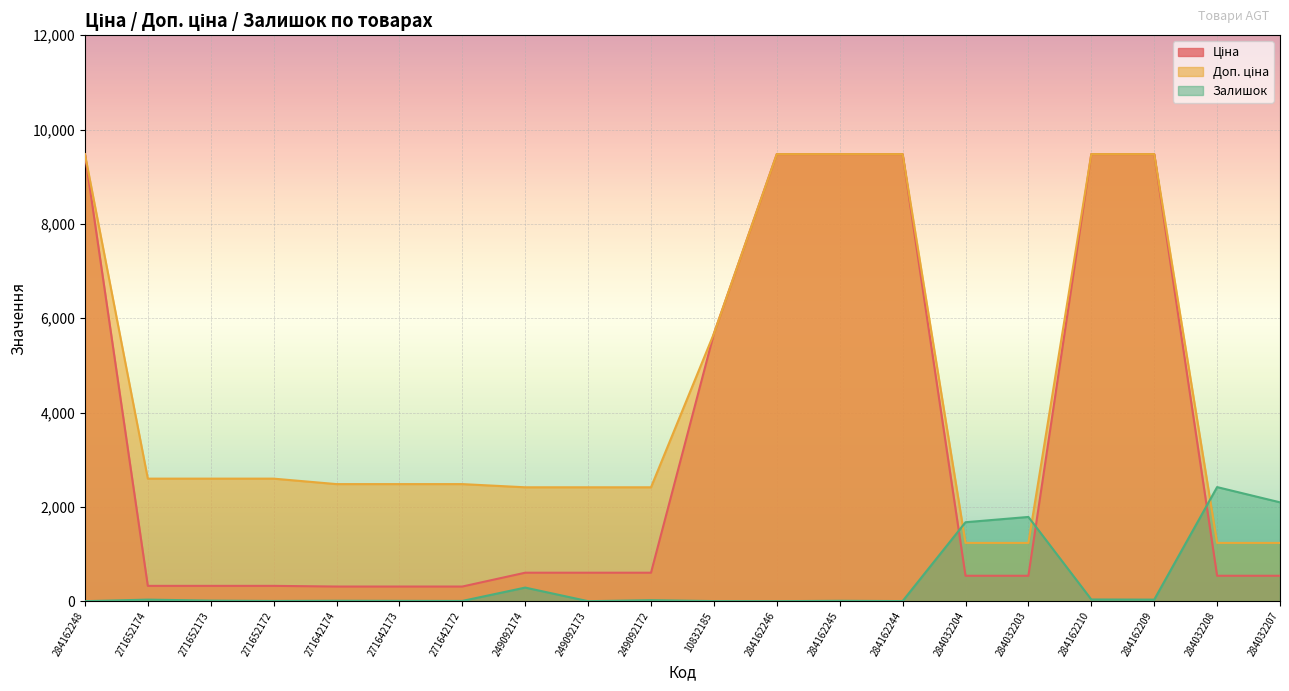

What are all the series names shown in the legend?

Ціна, Доп. ціна, Залишок